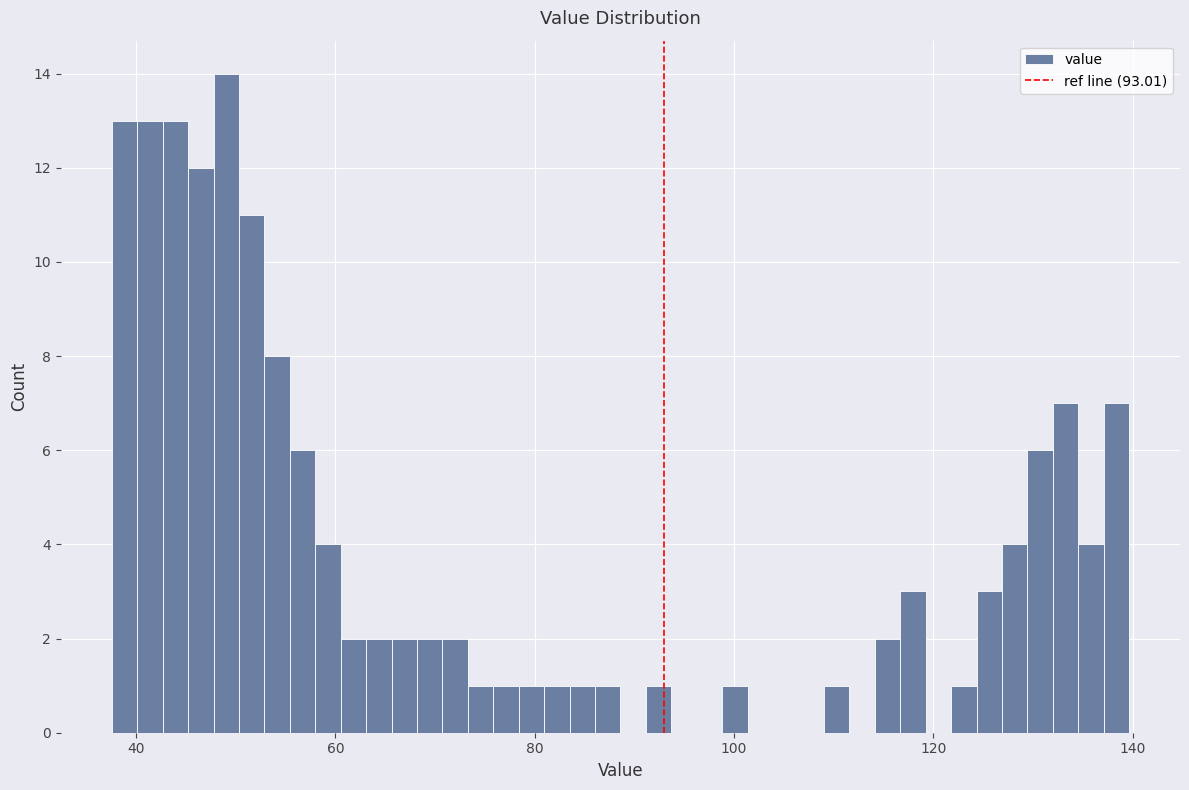

Around what value on the x-axis is the tallest bar? Give the approximate position of its centre, as read against the axis.

50